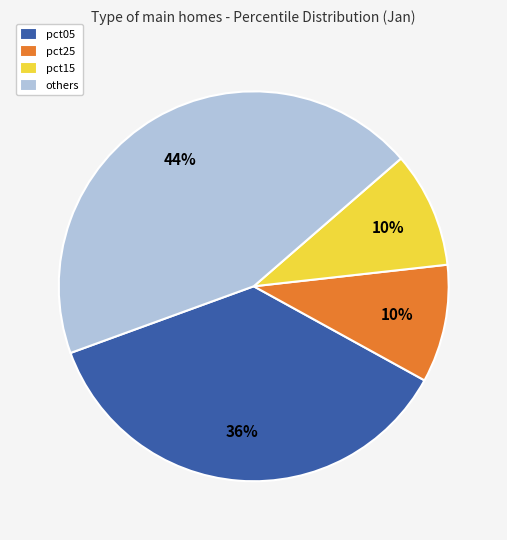

What is the largest slice in the pie chart?

others